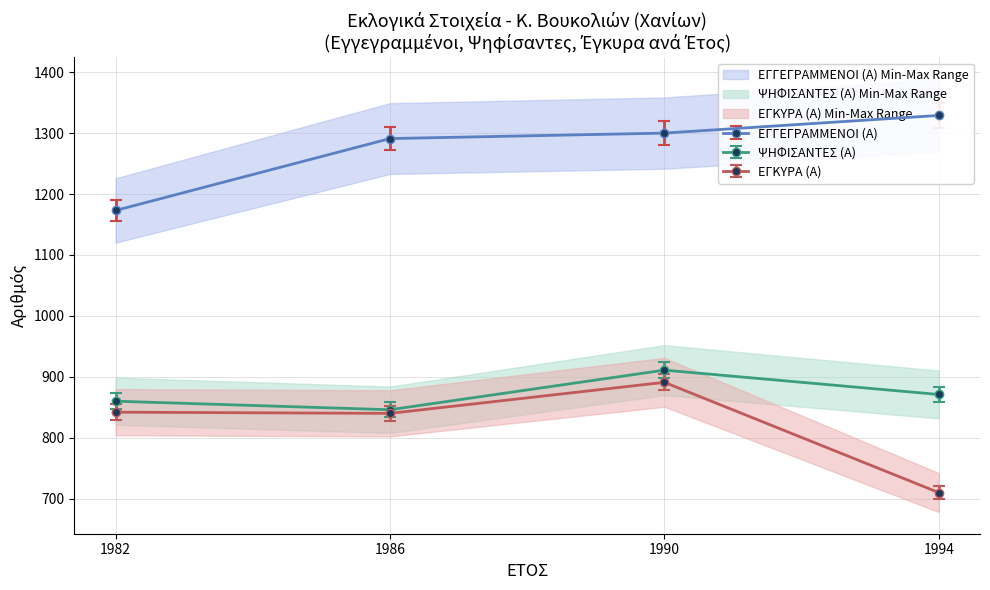

True or false: ΕΓΚΥΡΑ (Α) and ΨΗΦΙΣΑΝΤΕΣ (Α) cross at least once.

False